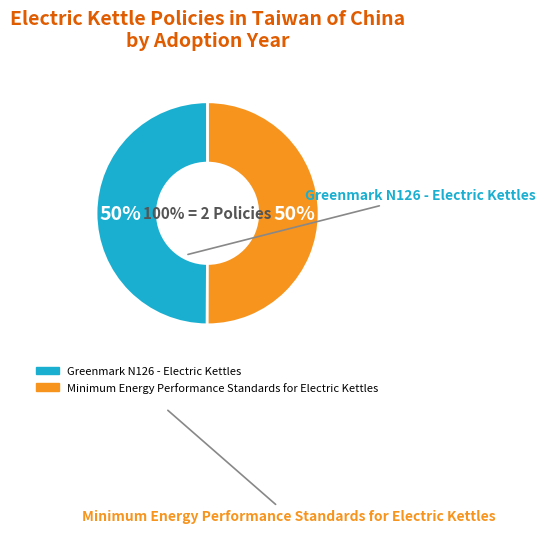

Which slice is the largest?

Minimum Energy Performance Standards for Electric Kettles